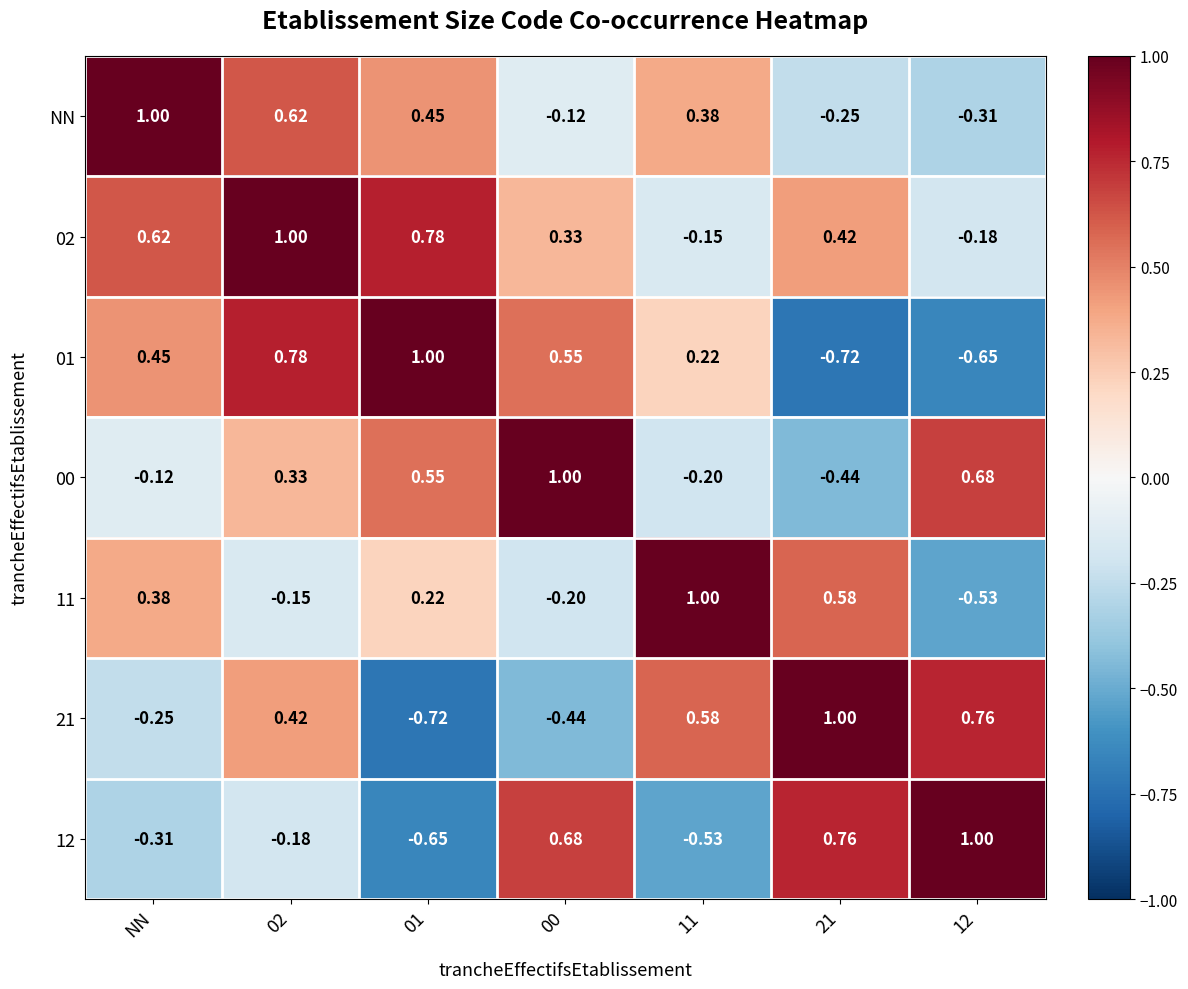

At which label does NN reach its peak?

NN